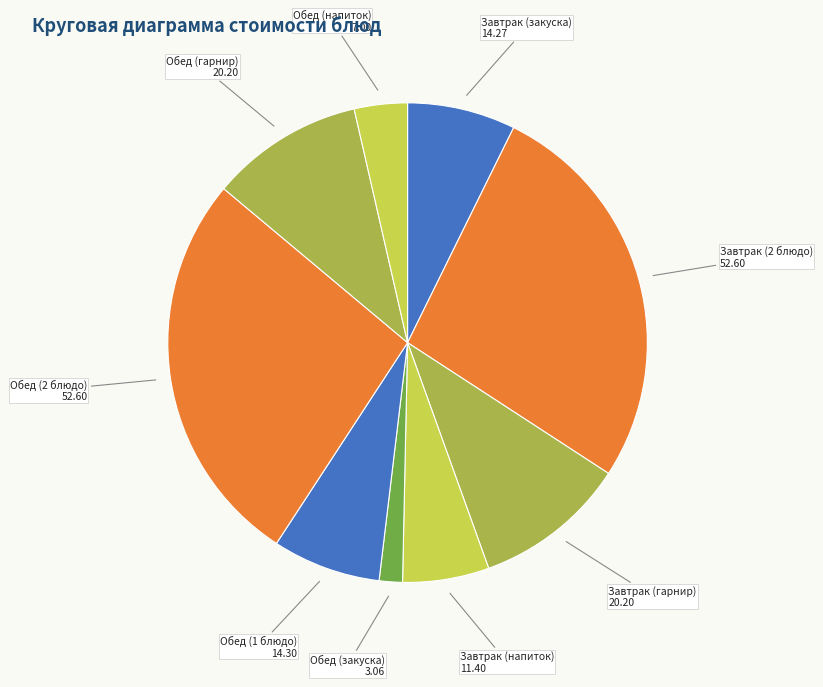

To the nearest percent, what is the difference between the largest and smallest slice percentages?

25%